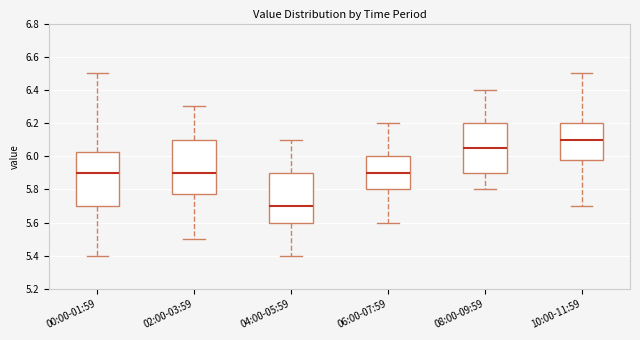

Reading left to right, transcribe this box plot: for each box, give where its median line is, the range the box spans, and where its two whiskers end, as read against the y-axis. The values are not printed on the chart, so give them approximately, as read against the axis.

00:00-01:59: median 5.90, box 5.70 to 6.02, whiskers 5.40 to 6.50
02:00-03:59: median 5.90, box 5.78 to 6.10, whiskers 5.50 to 6.30
04:00-05:59: median 5.70, box 5.60 to 5.90, whiskers 5.40 to 6.10
06:00-07:59: median 5.90, box 5.80 to 6.00, whiskers 5.60 to 6.20
08:00-09:59: median 6.06, box 5.90 to 6.20, whiskers 5.80 to 6.40
10:00-11:59: median 6.10, box 5.98 to 6.20, whiskers 5.70 to 6.50